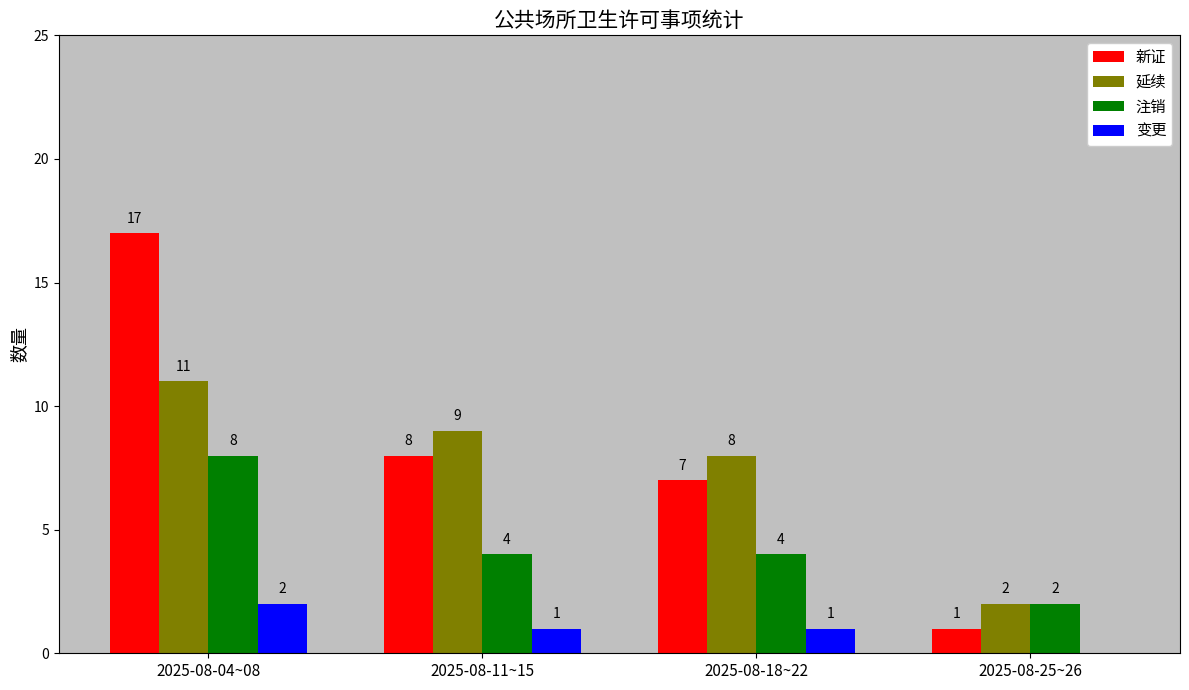

How many groups of bars are there?

4